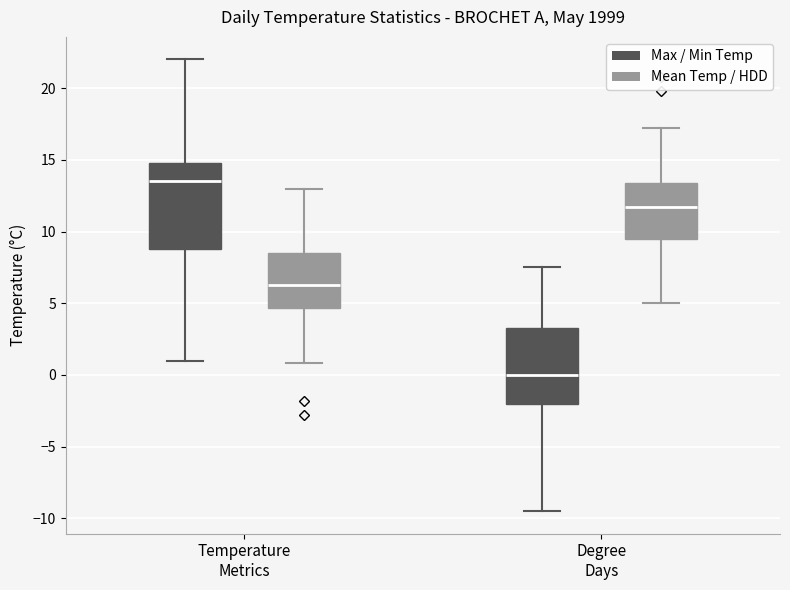

Where is the lower edge of the box for Degree Days (Mean Temp / HDD) on the y-axis? The values are not printed on the chart, so give them approximately, as read against the axis.

9.5